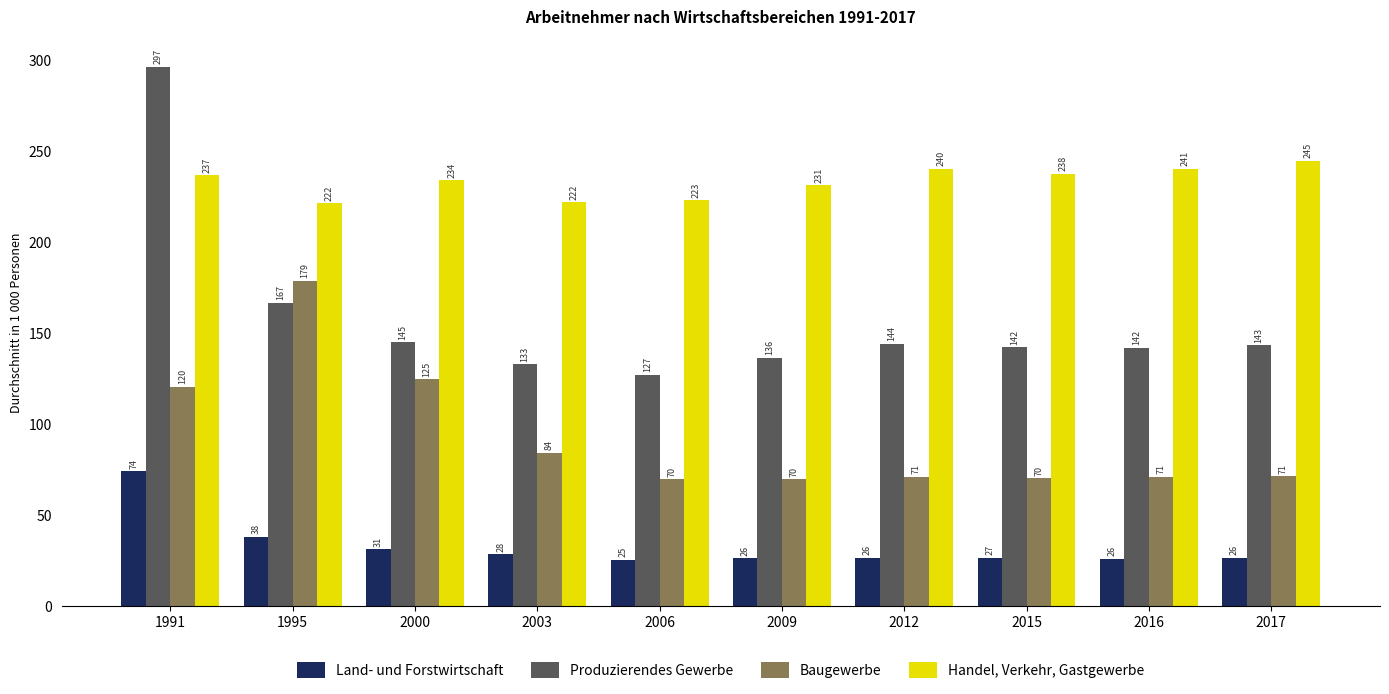

At which label does Handel, Verkehr, Gastgewerbe reach its minimum?

1995